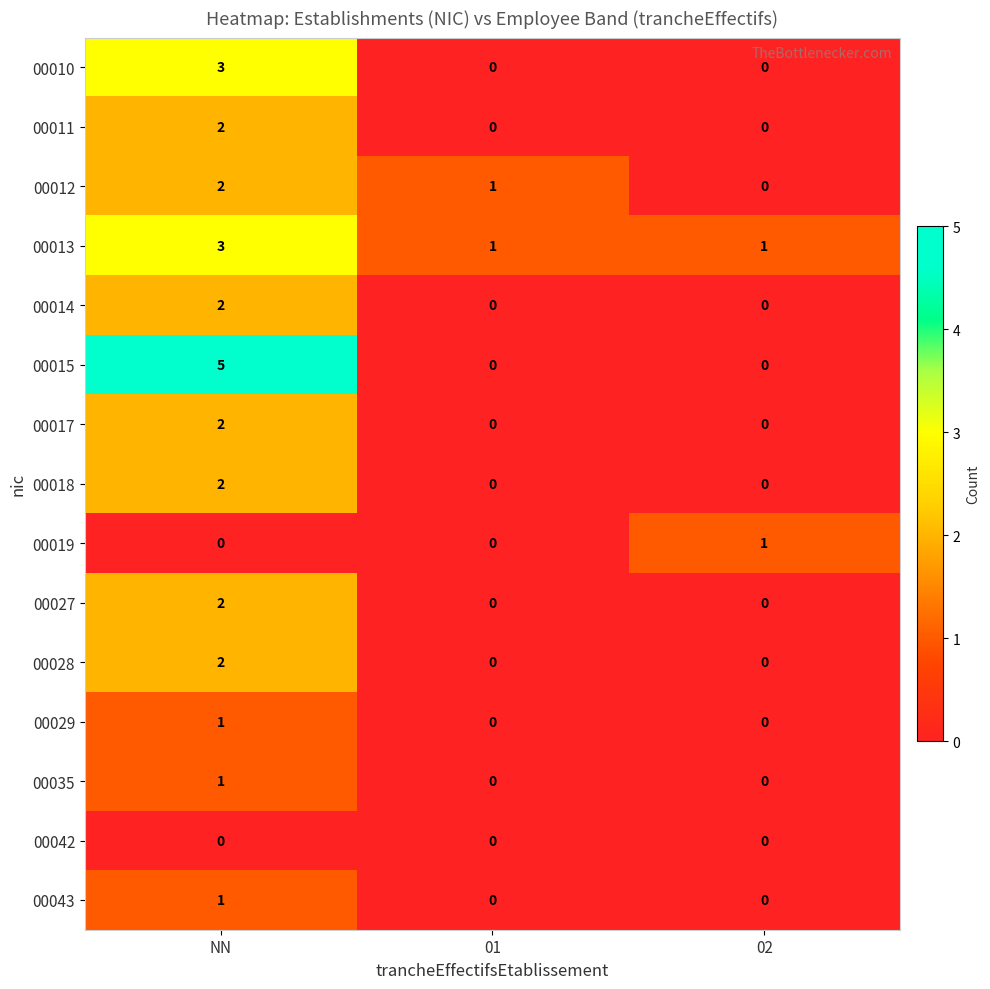

At which category is the sum across all series the highest?

NN